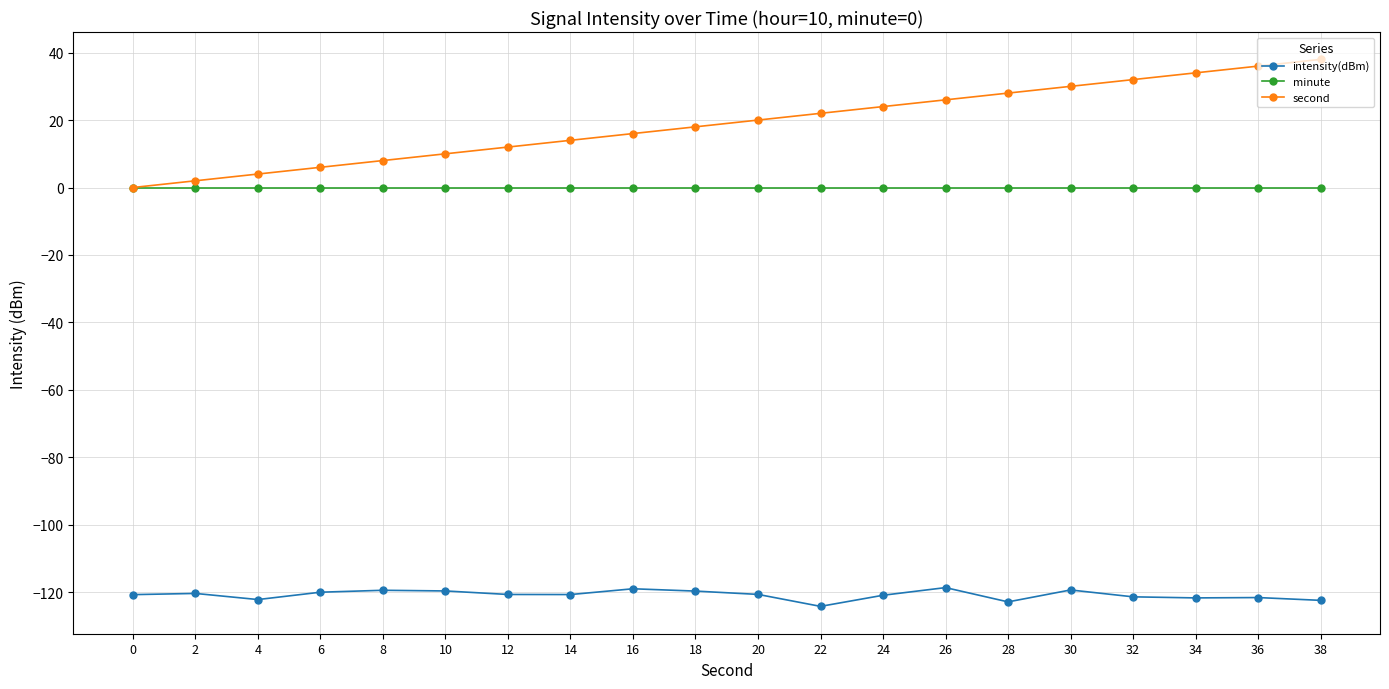

True or false: minute and intensity(dBm) intersect in this chart.

False